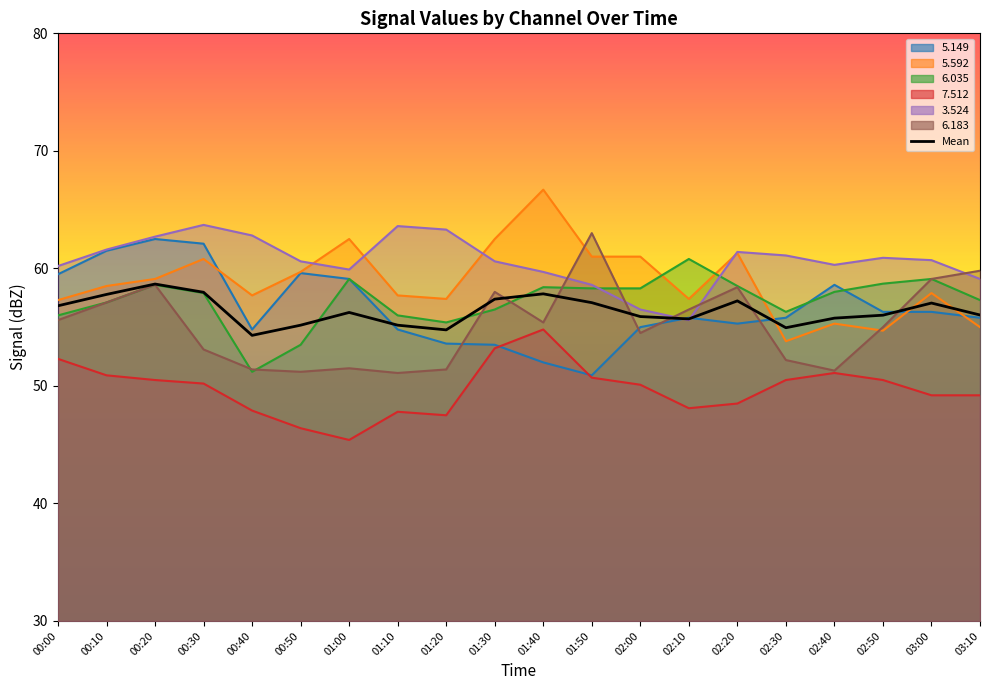

Reading left to right, transcribe all the data shown in this chart.

  5.149: 00:00=59.5	00:10=61.5	00:20=62.5	00:30=62.1	00:40=54.8	00:50=59.6	01:00=59.1	01:10=54.8	01:20=53.6	01:30=53.5	01:40=52.0	01:50=50.9	02:00=55.0	02:10=55.8	02:20=55.3	02:30=55.8	02:40=58.6	02:50=56.3	03:00=56.3	03:10=55.8
  5.592: 00:00=57.3	00:10=58.5	00:20=59.1	00:30=60.8	00:40=57.7	00:50=59.7	01:00=62.5	01:10=57.7	01:20=57.4	01:30=62.5	01:40=66.7	01:50=61.0	02:00=61.0	02:10=57.4	02:20=61.3	02:30=53.8	02:40=55.3	02:50=54.7	03:00=57.9	03:10=55.0
  6.035: 00:00=56.0	00:10=57.1	00:20=58.6	00:30=57.9	00:40=51.2	00:50=53.5	01:00=59.1	01:10=56.0	01:20=55.4	01:30=56.5	01:40=58.4	01:50=58.3	02:00=58.3	02:10=60.8	02:20=58.5	02:30=56.3	02:40=58.0	02:50=58.7	03:00=59.1	03:10=57.3
  7.512: 00:00=52.3	00:10=50.9	00:20=50.5	00:30=50.2	00:40=47.9	00:50=46.4	01:00=45.4	01:10=47.8	01:20=47.5	01:30=53.2	01:40=54.8	01:50=50.7	02:00=50.1	02:10=48.1	02:20=48.5	02:30=50.5	02:40=51.1	02:50=50.5	03:00=49.2	03:10=49.2
  3.524: 00:00=60.2	00:10=61.6	00:20=62.7	00:30=63.7	00:40=62.8	00:50=60.6	01:00=59.9	01:10=63.6	01:20=63.3	01:30=60.6	01:40=59.7	01:50=58.6	02:00=56.5	02:10=55.6	02:20=61.4	02:30=61.1	02:40=60.3	02:50=60.9	03:00=60.7	03:10=59.1
  6.183: 00:00=55.6	00:10=57.1	00:20=58.6	00:30=53.1	00:40=51.4	00:50=51.2	01:00=51.5	01:10=51.1	01:20=51.4	01:30=58.0	01:40=55.4	01:50=63.0	02:00=54.5	02:10=56.5	02:20=58.4	02:30=52.2	02:40=51.3	02:50=55.0	03:00=59.1	03:10=59.8